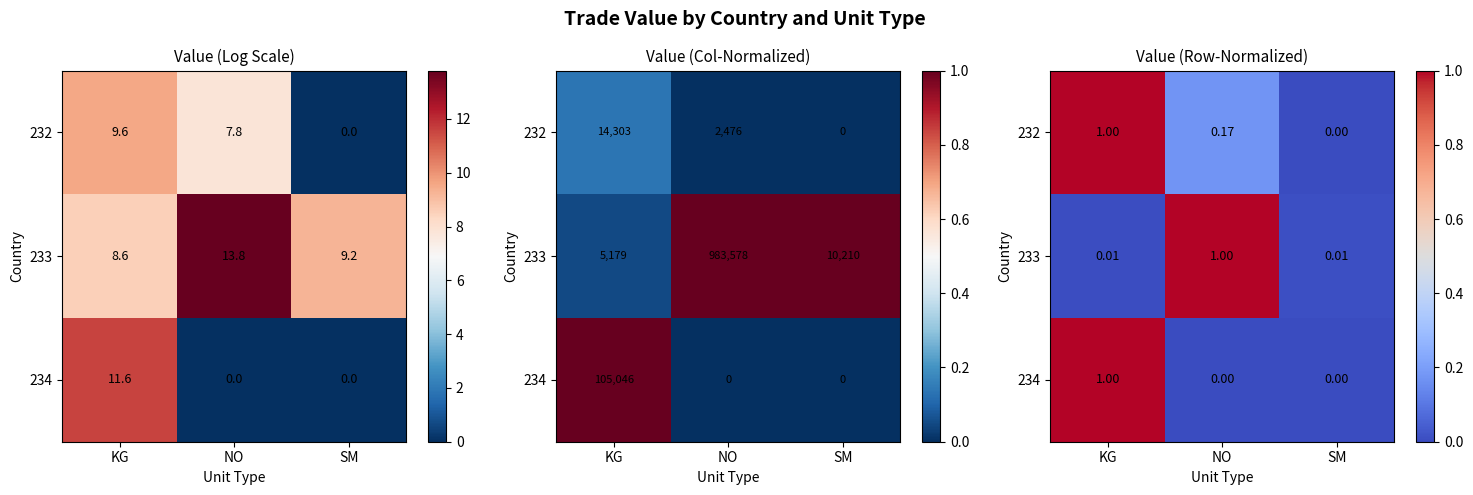

Between NO and SM, which is larger?

NO